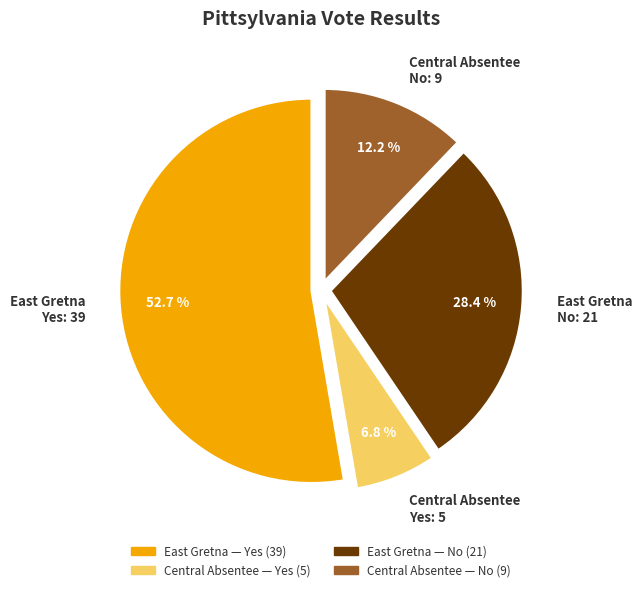

Is the sum of Central Absentee No: 9 and East Gretna No: 21 greater than half?

No